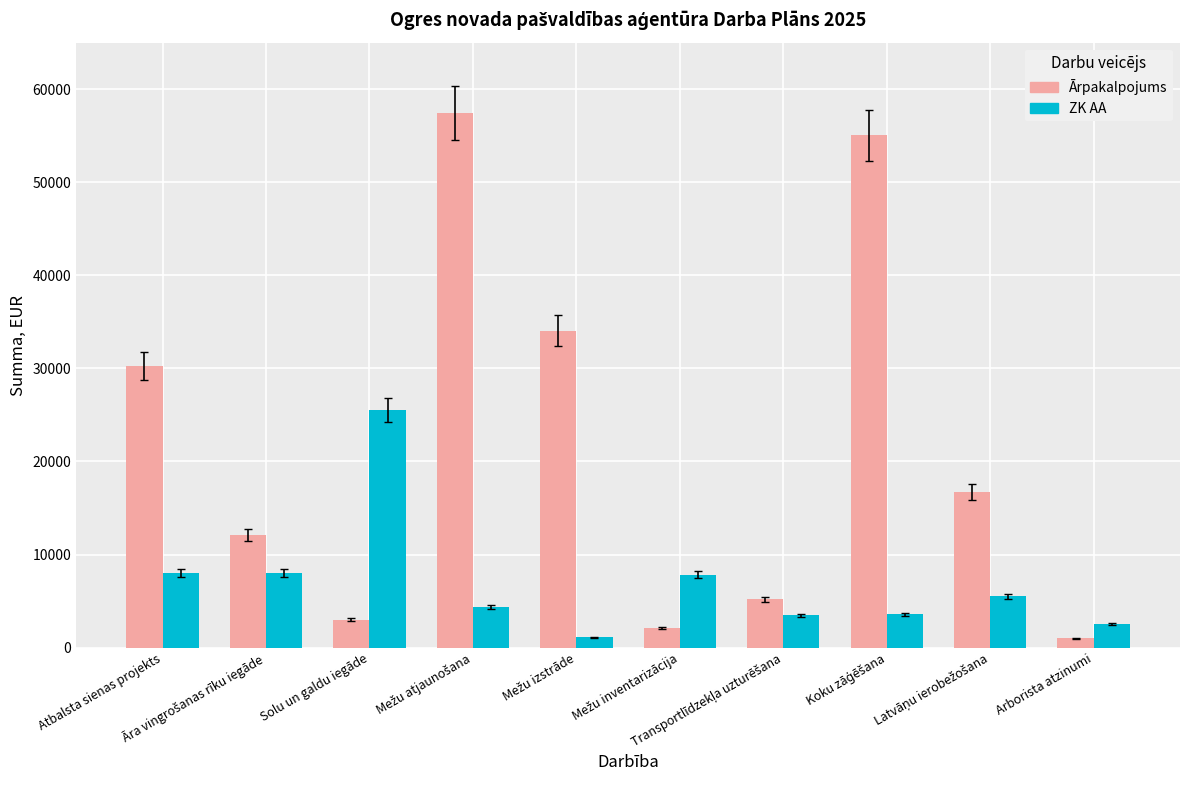

What is the greatest value displayed?

57430